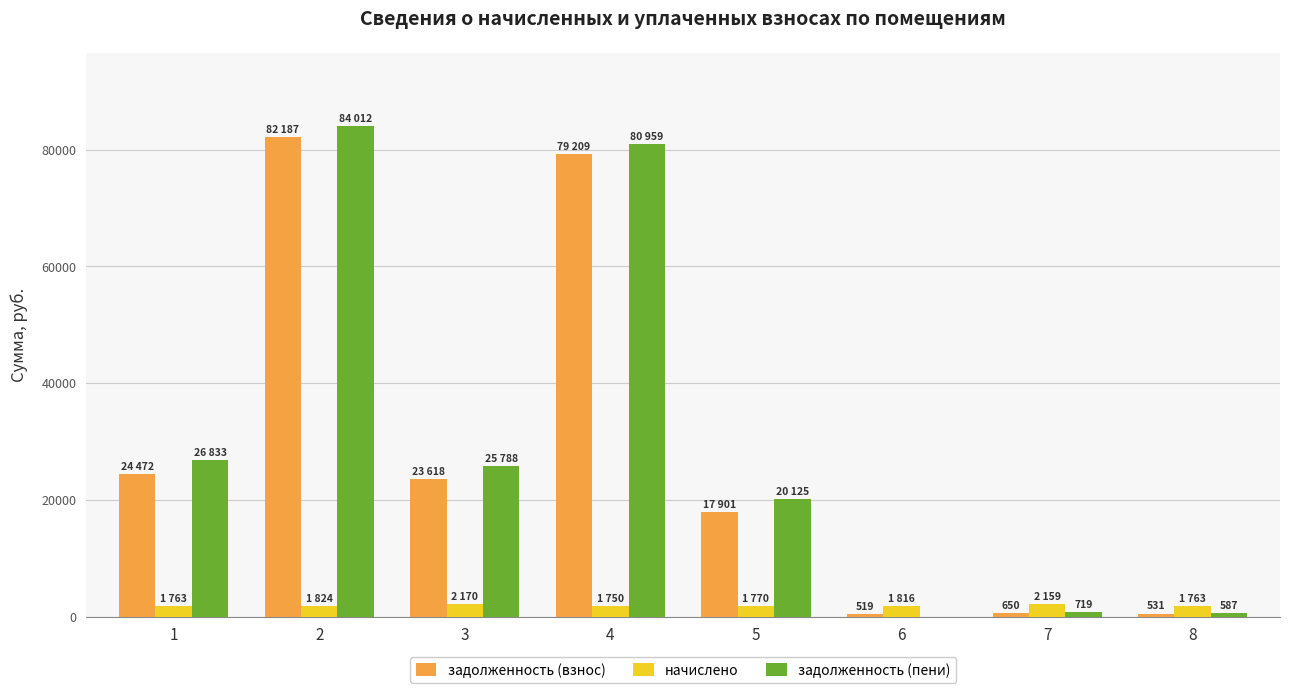

What is the difference between the задолженность (пени) values at 2 and 6?

84012.5